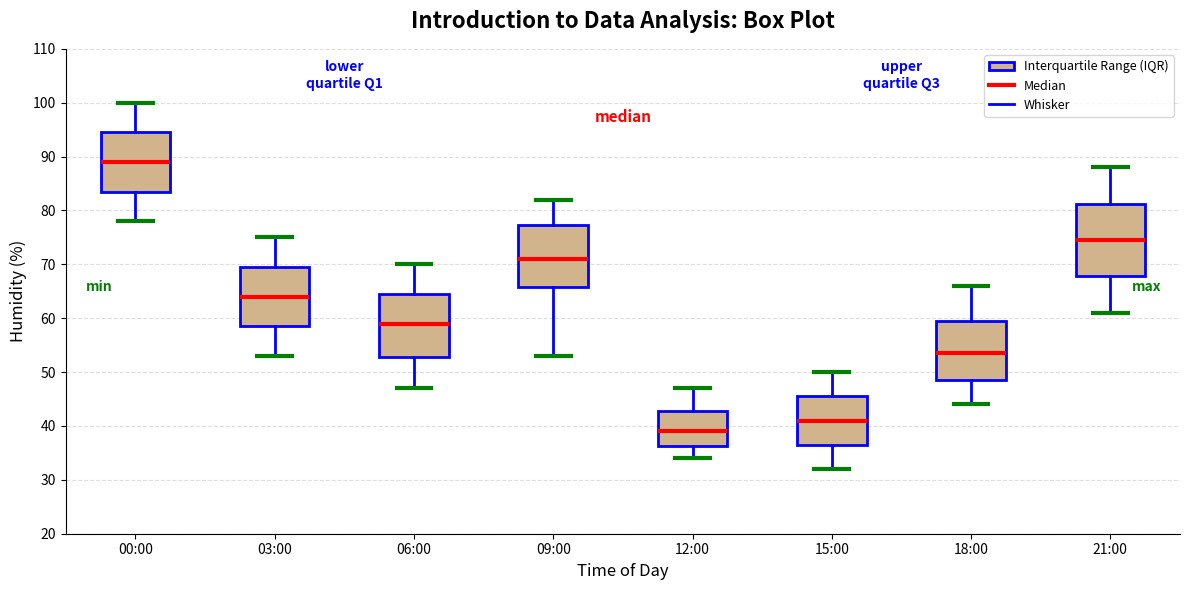

Comparing the boxes themselves (not the whiskers), which one is the tallest?

21:00